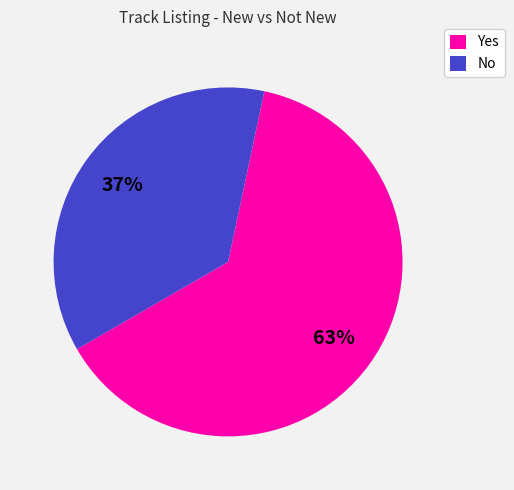

To the nearest percent, what is the average slice percentage?

50%